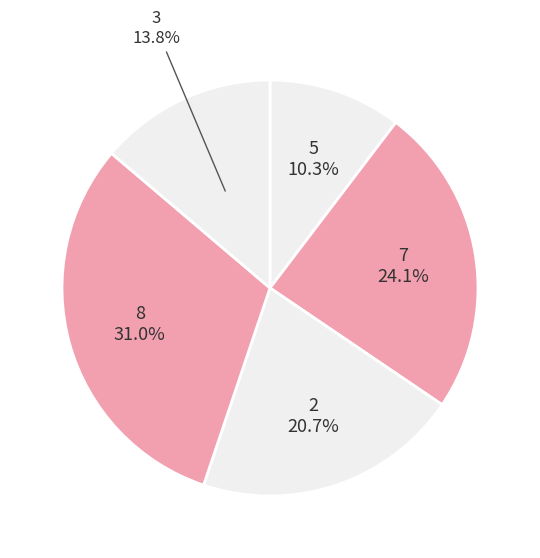

Count the number of slices in the pie.

5